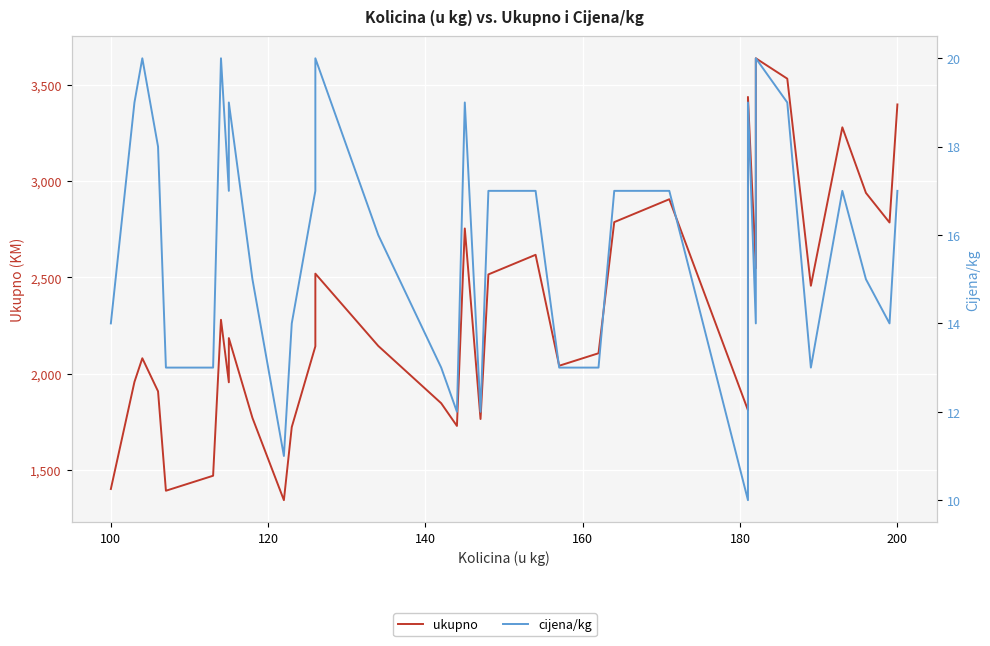

What is the average value of the cijena/kg series?

16